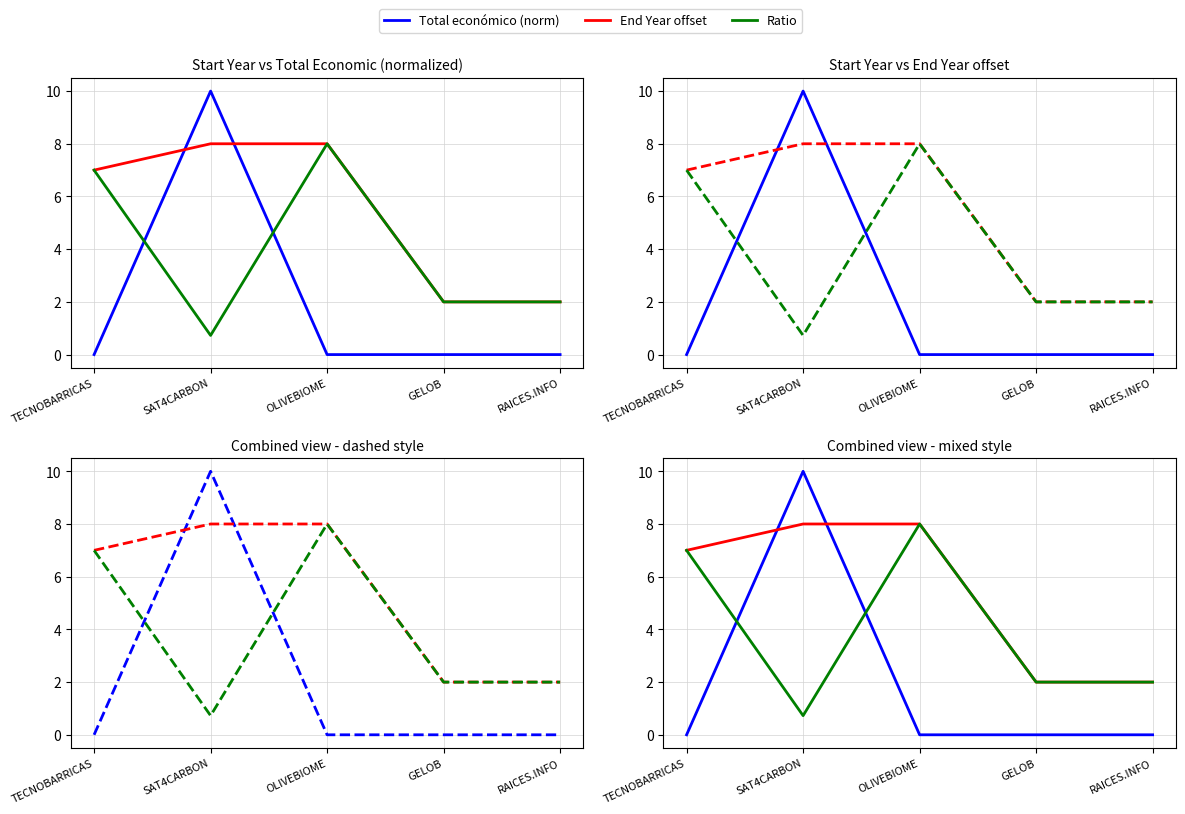

In Total económico (norm), how many points are lower than both neighbors (excluding endpoints)?

1